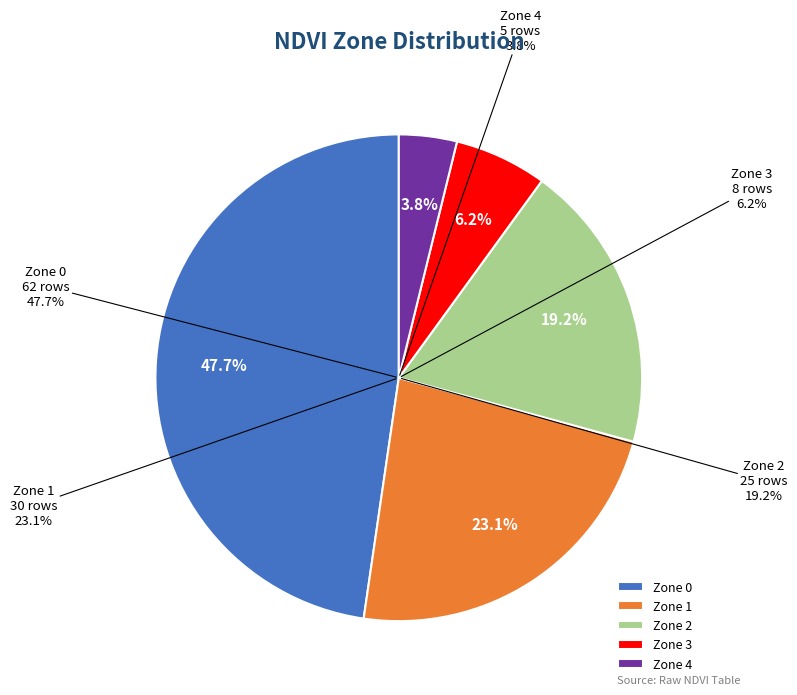

To the nearest percent, what percentage of the pie is Zone 3?

6%